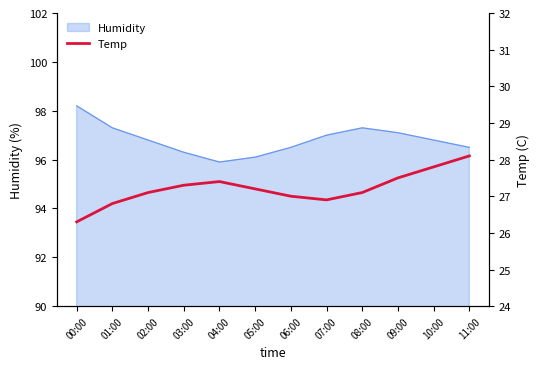

Is it true that the value at 02:00 is 27.1?

True